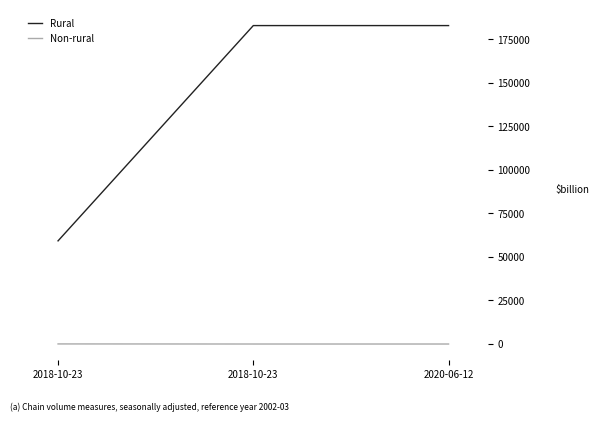

What is the sum of the Non-rural values at 2020-06-12 and 2018-10-23?

61